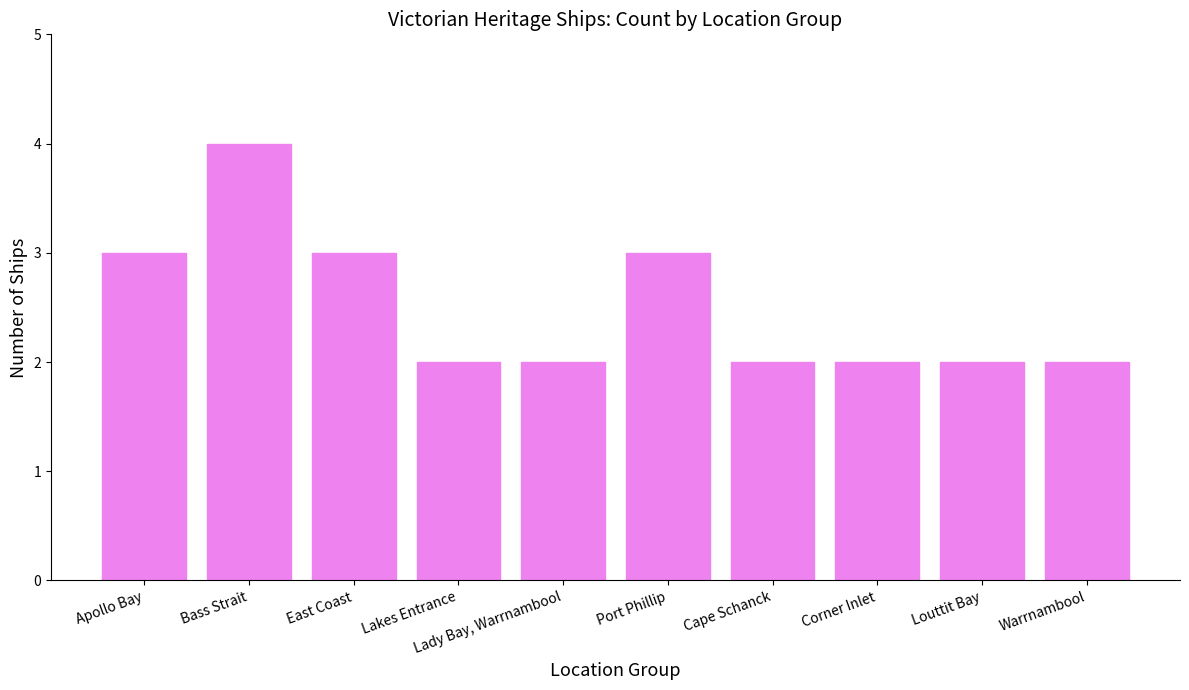

True or false: the data shows 2 at Apollo Bay.

False